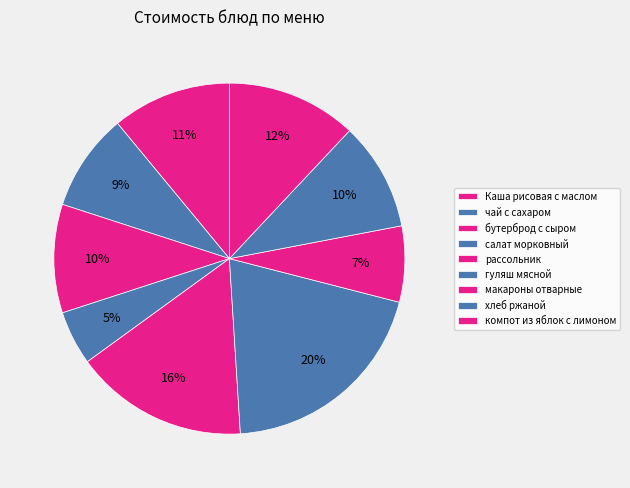

Count the number of slices in the pie.

9